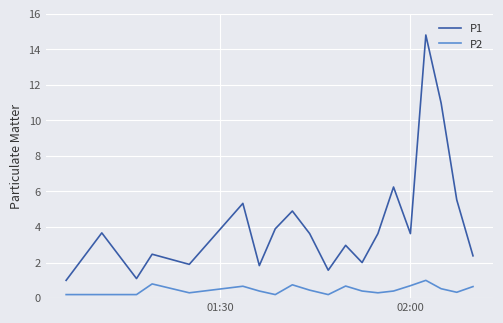

What is the difference between the maximum and second lowest values in the P2 series?

0.8